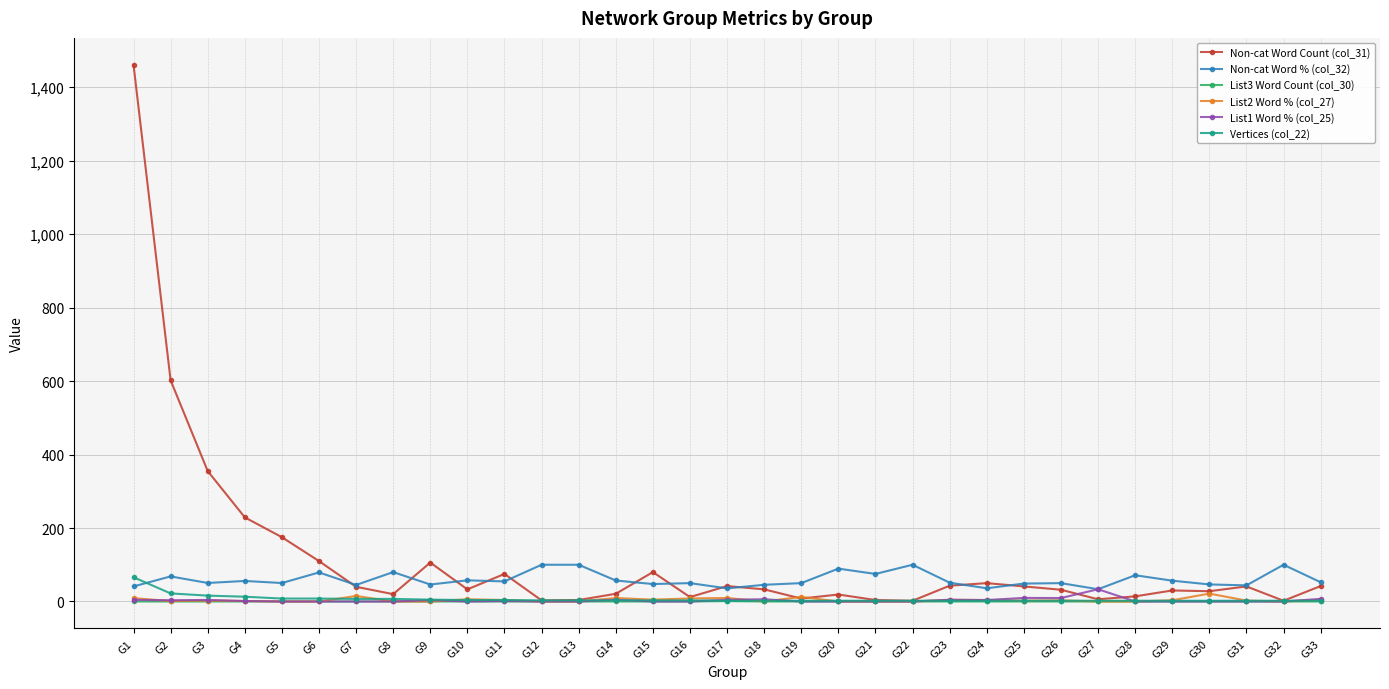

In List3 Word Count (col_30), how many points are higher than both neighbors (excluding endpoints)?

1